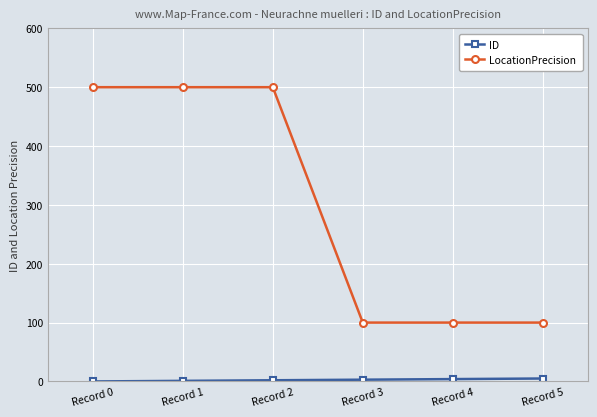

How many data points does each series have?

6